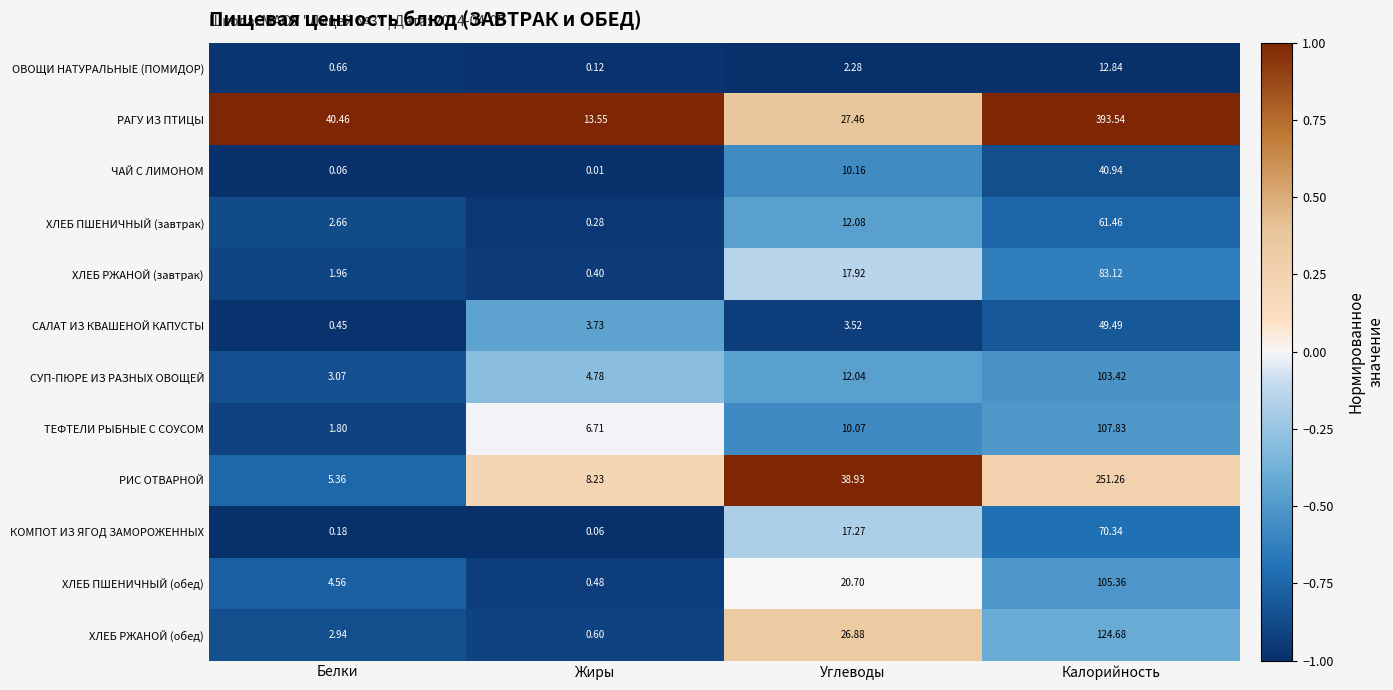

List the series in order of their peak value, lowest first.

ОВОЩИ НАТУРАЛЬНЫЕ (ПОМИДОР), ЧАЙ С ЛИМОНОМ, САЛАТ ИЗ КВАШЕНОЙ КАПУСТЫ, ХЛЕБ ПШЕНИЧНЫЙ (завтрак), КОМПОТ ИЗ ЯГОД ЗАМОРОЖЕННЫХ, ХЛЕБ РЖАНОЙ (завтрак), СУП-ПЮРЕ ИЗ РАЗНЫХ ОВОЩЕЙ, ХЛЕБ ПШЕНИЧНЫЙ (обед), ТЕФТЕЛИ РЫБНЫЕ С СОУСОМ, ХЛЕБ РЖАНОЙ (обед), РИС ОТВАРНОЙ, РАГУ ИЗ ПТИЦЫ